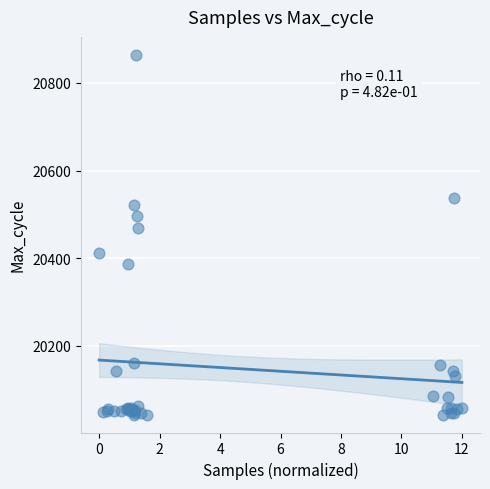

What Y value in the scatter plot is closest to 20453?

20469